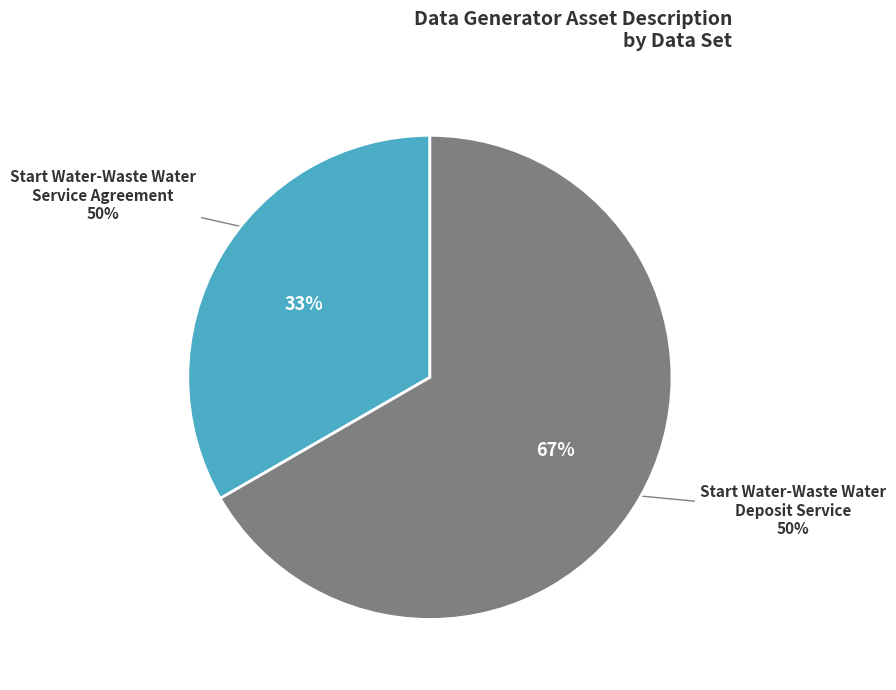

To the nearest percent, what is the difference between the largest and smallest slice percentages?

33%